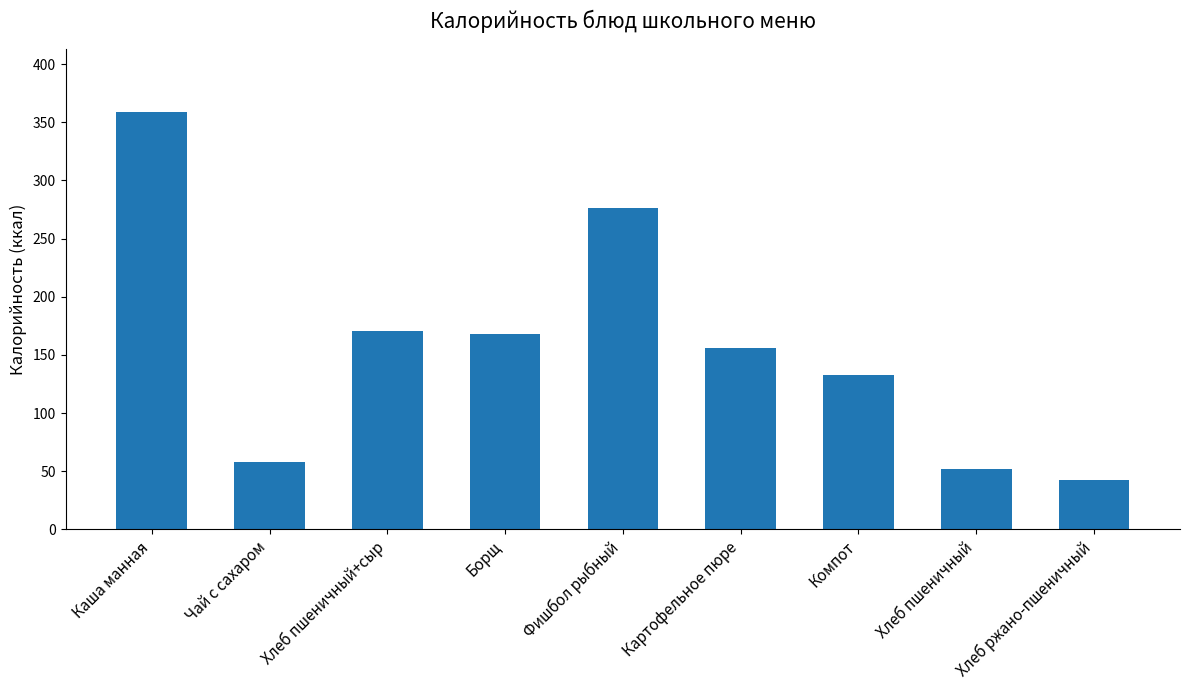

Is it true that the value at Каша манная is 359.0?

True